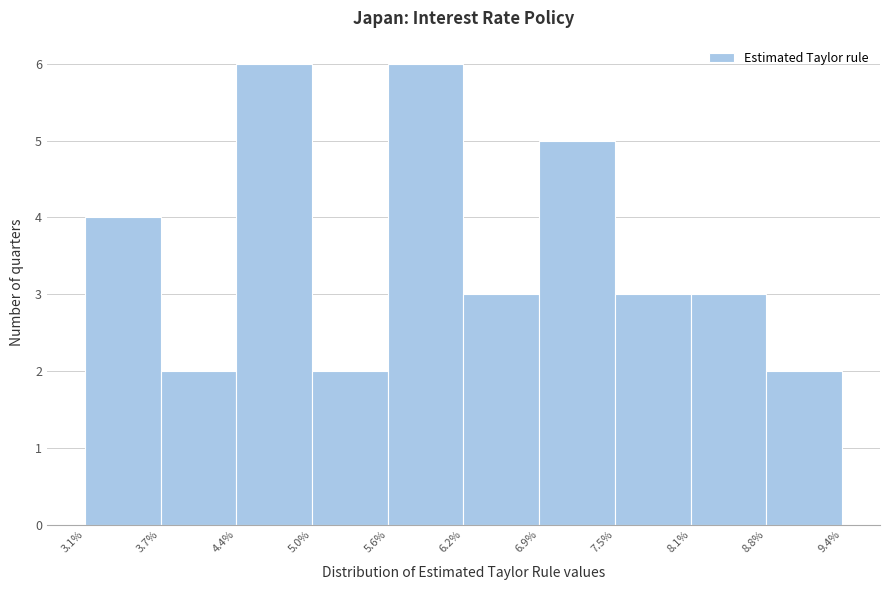

Reading left to right, transcribe this chart: for each bar, give the range it covers on the x-axis and its height. The values are not printed on the chart, so give them approximately, as read against the axis.

3.1% to 3.7%: 4
3.7% to 4.4%: 2
4.4% to 5.0%: 6
5.0% to 5.6%: 2
5.6% to 6.2%: 6
6.2% to 6.9%: 3
6.9% to 7.5%: 5
7.5% to 8.1%: 3
8.1% to 8.8%: 3
8.8% to 9.4%: 2